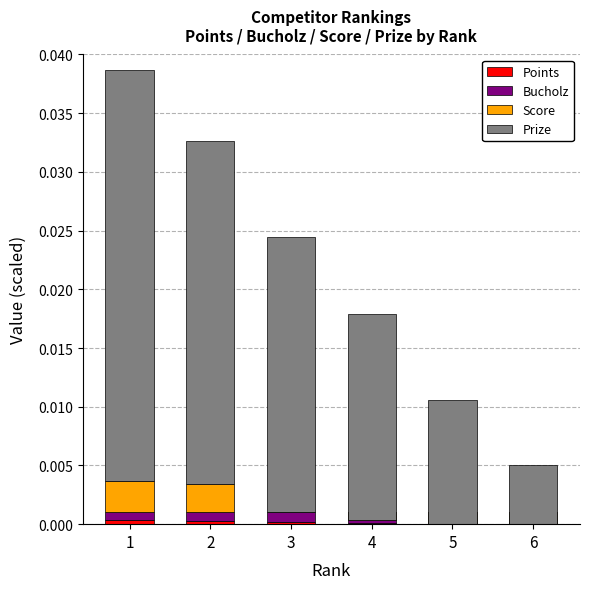

At which category is the sum across all series the highest?

1